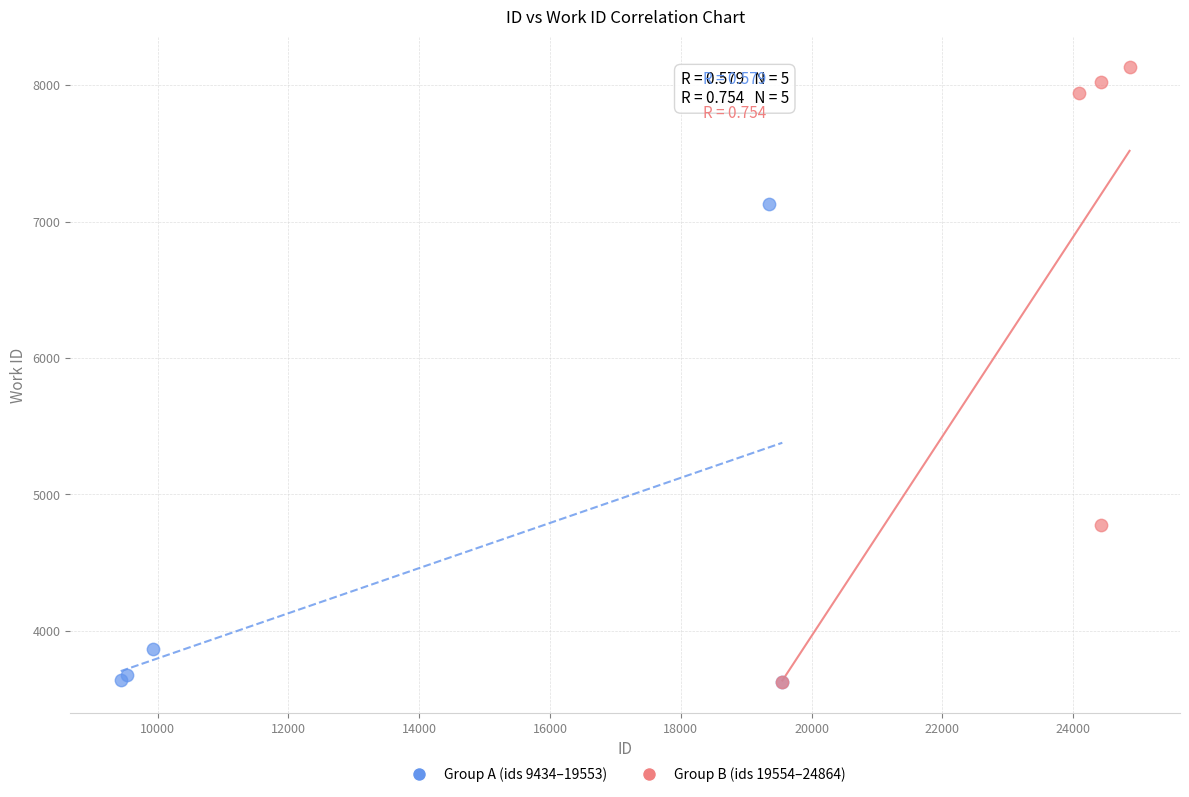

What are all the series names shown in the legend?

Group A (ids 9434–19553), Group B (ids 19554–24864)